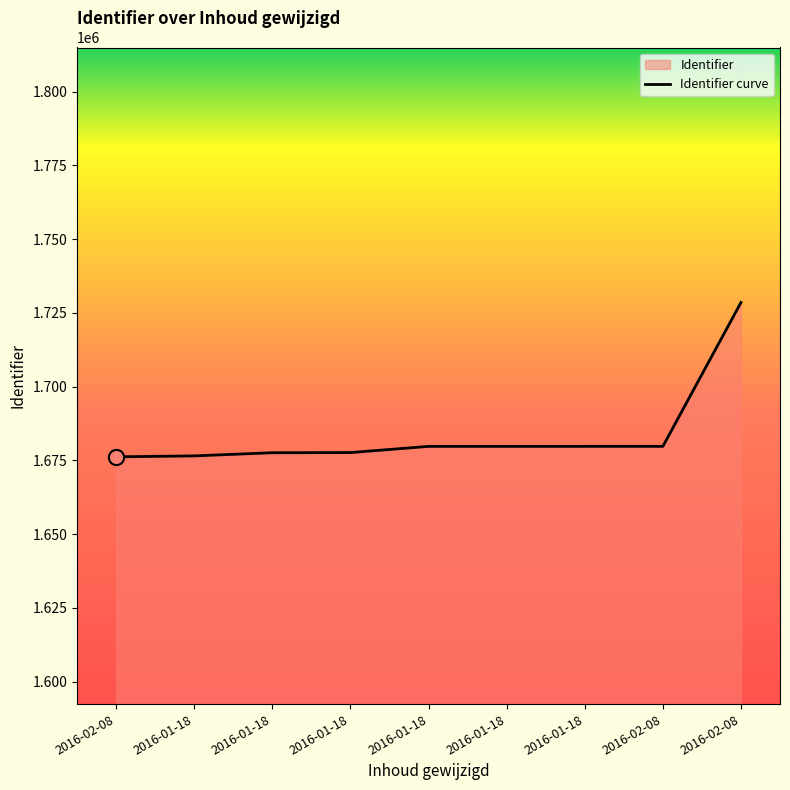

Approximately how many times larger is the value at 2016-01-18 compared to 2016-01-18?

1.0